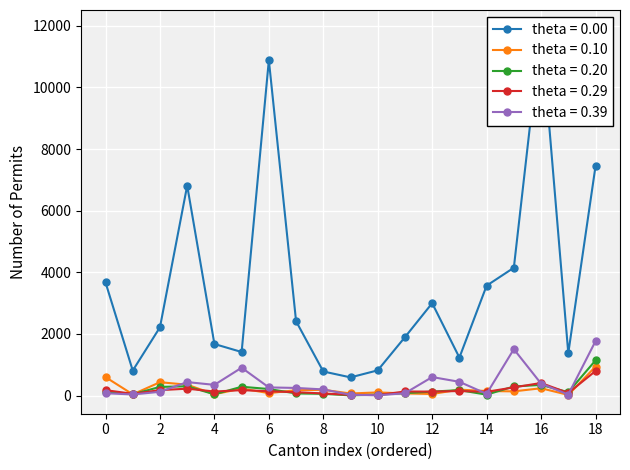

How many interior local valleys does the Erwerbstätigkeit ohne Kontingentierung series have?

5